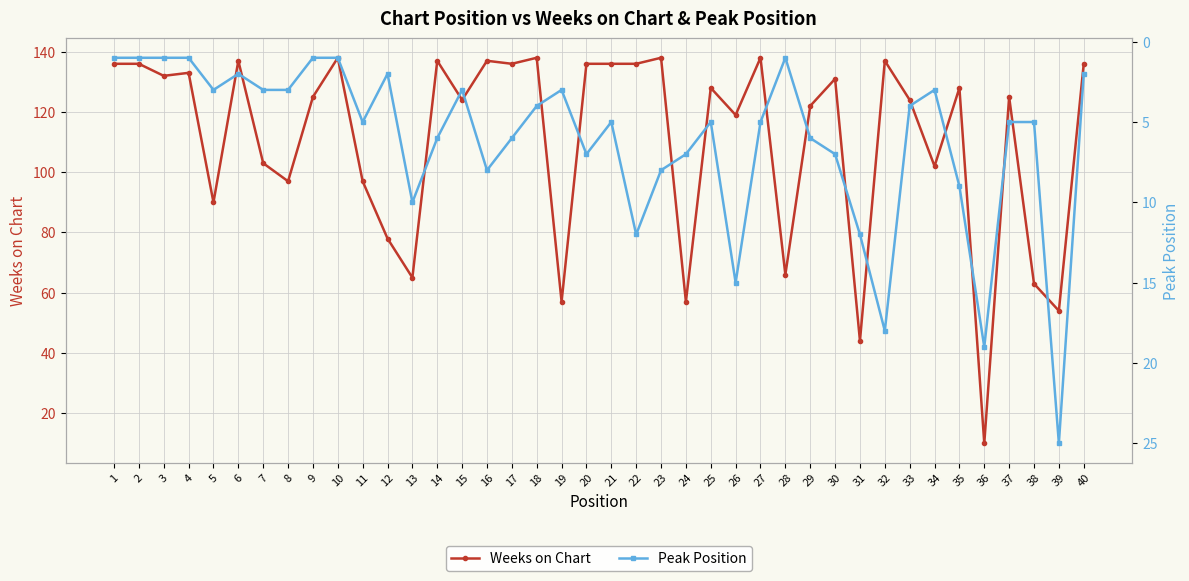

The Weeks on Chart series shows 138 at 27. True or false?

True